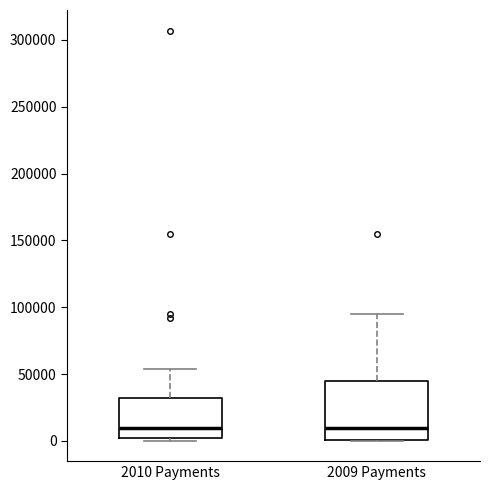

Reading left to right, transcribe this box plot: for each box, give where its median line is, the range the box spans, and where its two whiskers end, as read against the y-axis. The values are not printed on the chart, so give them approximately, as read against the axis.

2010 Payments: median 10000, box 0 to 30000, whiskers 0 (just below the box's lower edge) to 55000
2009 Payments: median 10000, box 0 to 45000, whiskers 0 to 95000